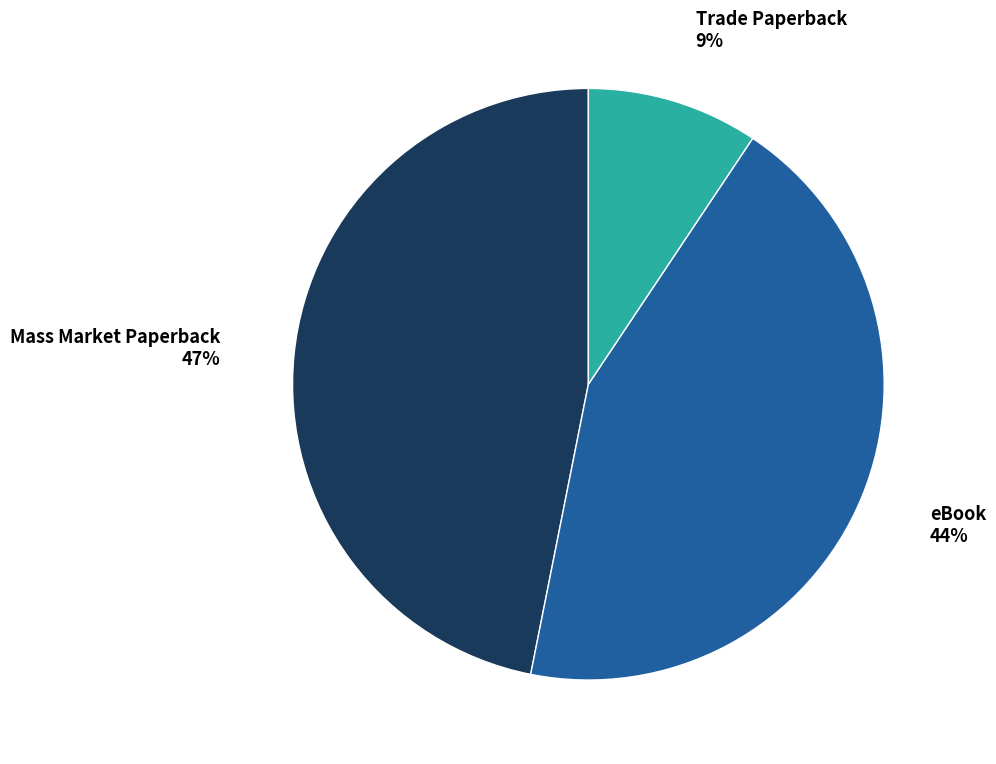

Is Mass Market Paperback the majority of the pie?

No